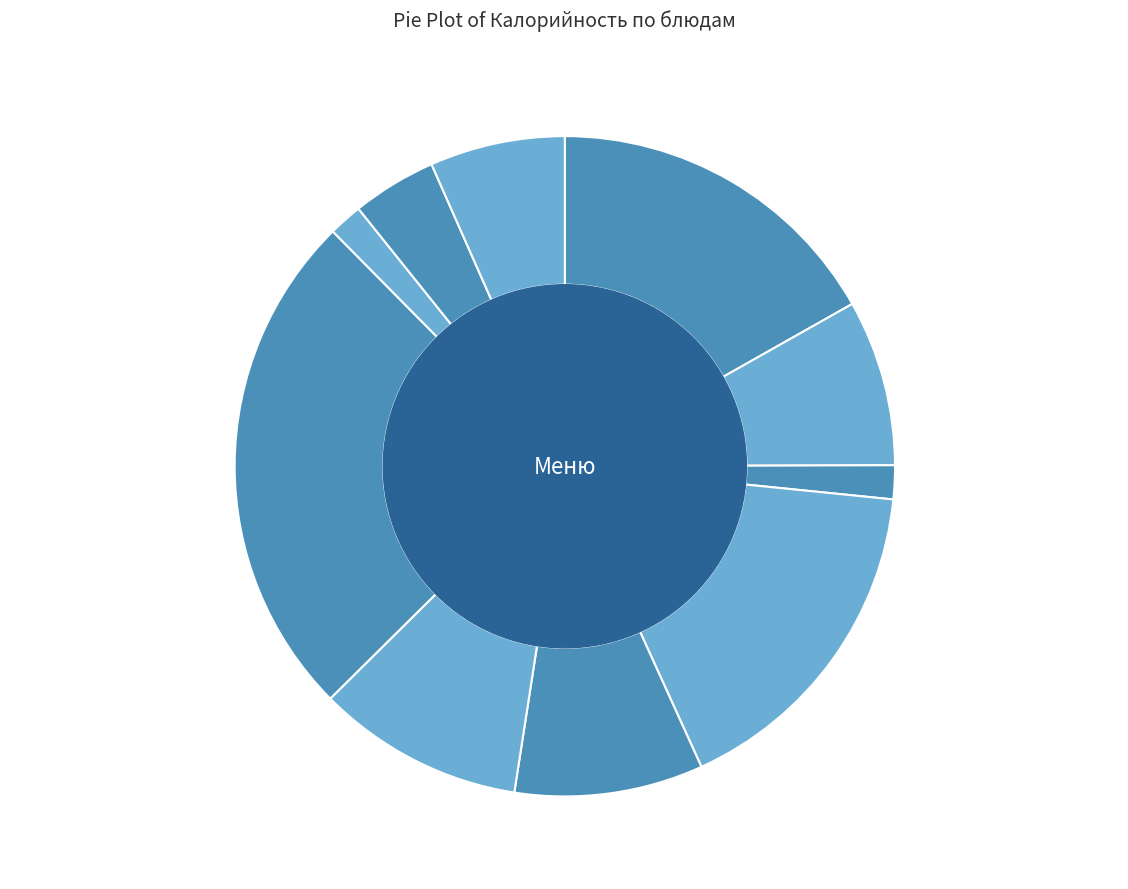

Combined, do рис отварной and котлеты из свинины account for over 50%?

No